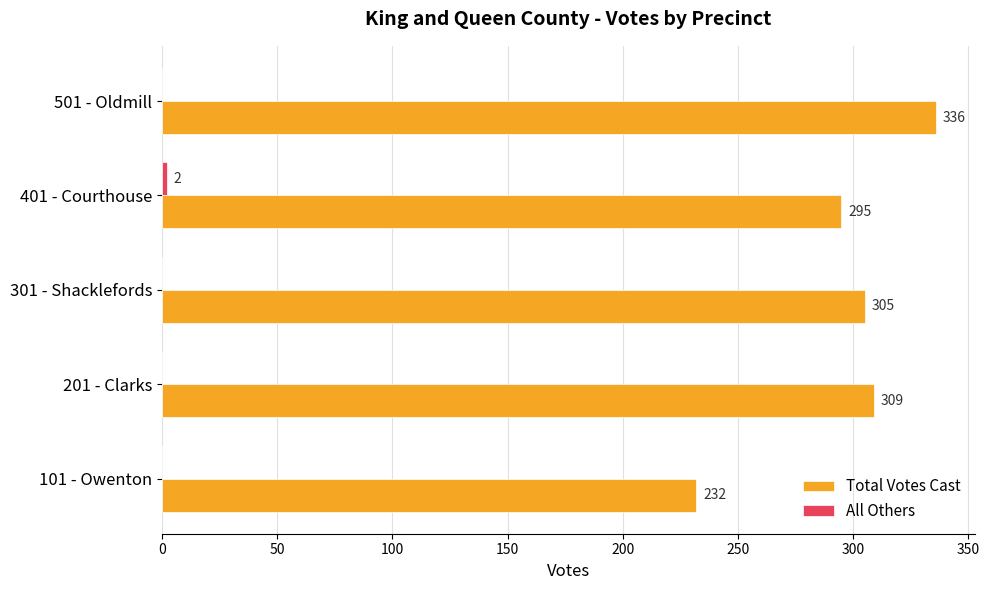

Which series changed the most between 101 - Owenton and 501 - Oldmill?

Total Votes Cast